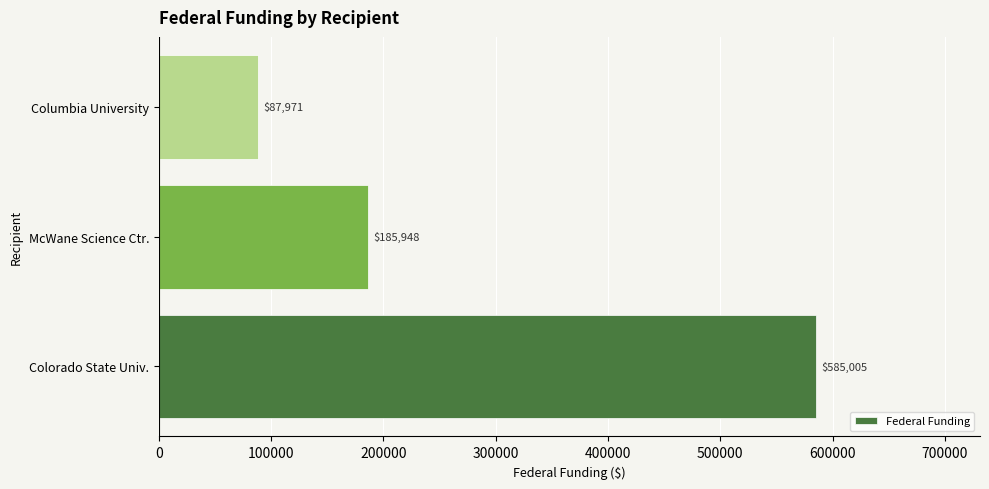

What is the maximum value shown in the chart?

585005